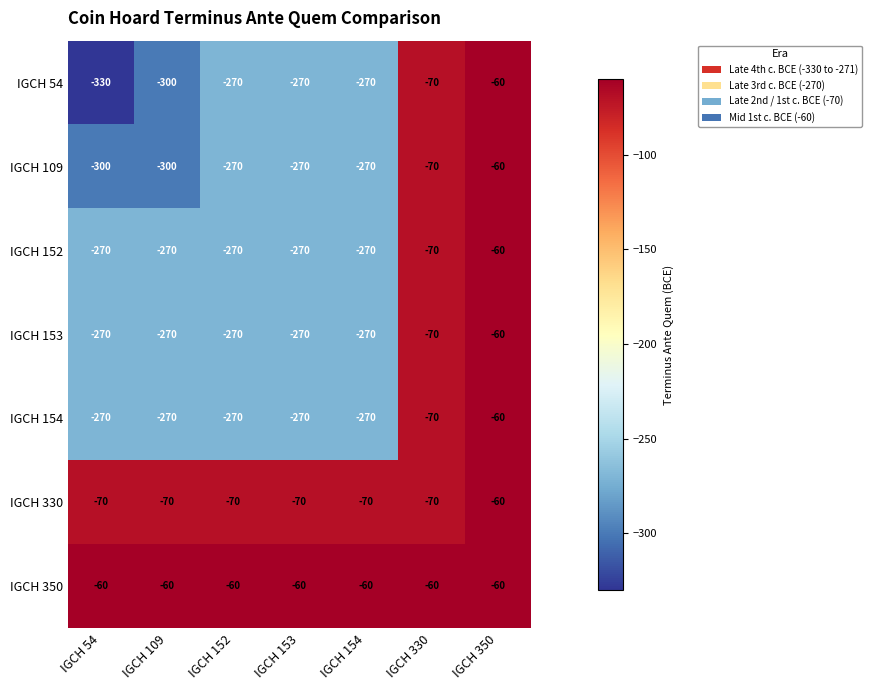

At which label is IGCH 154 closest to -165?

IGCH 330